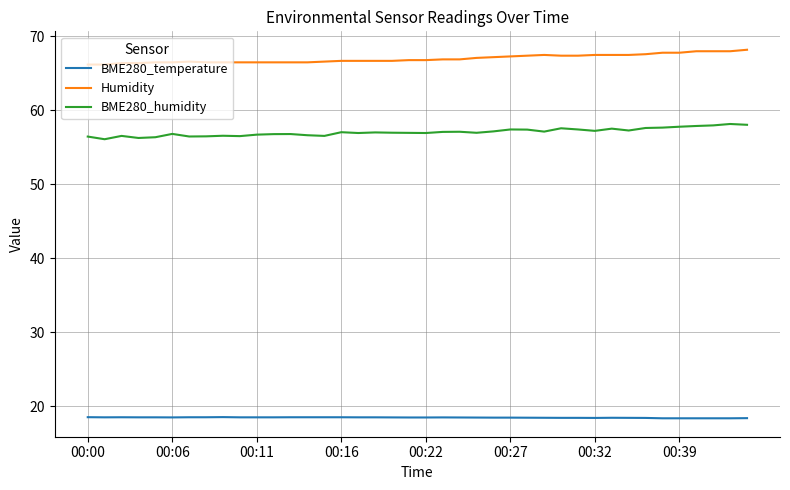

True or false: BME280_humidity and Humidity cross at least once.

False